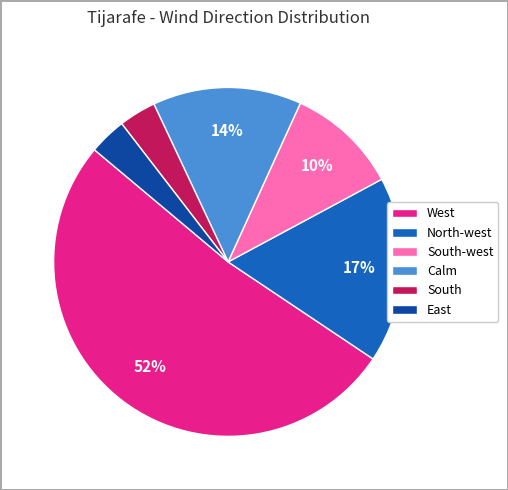

To the nearest percent, what percentage of the pie is East?

3%